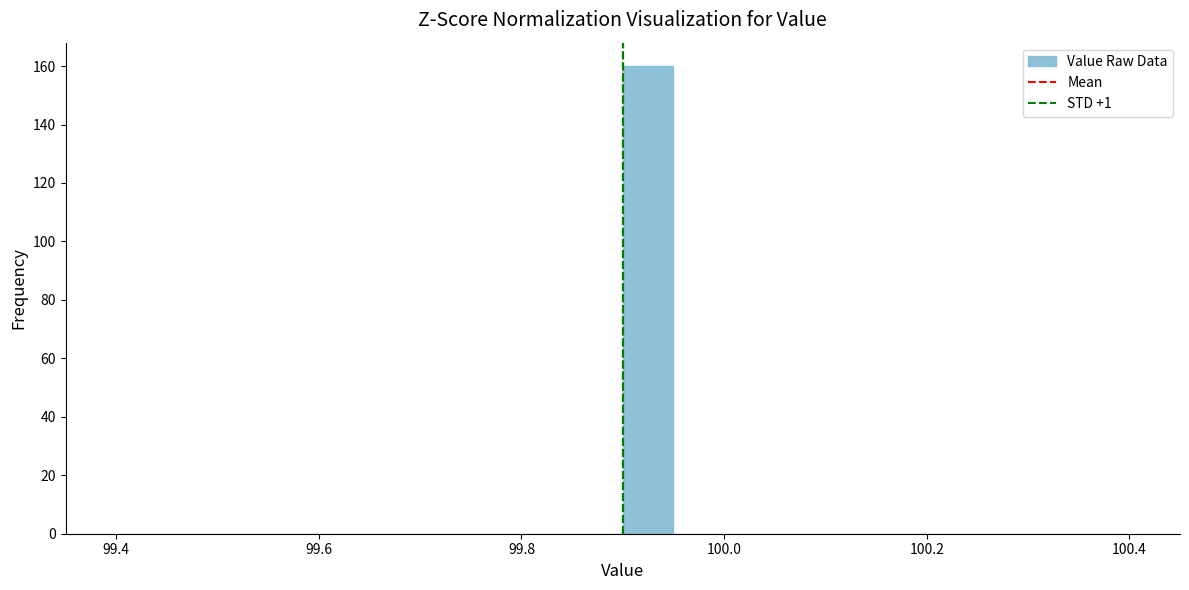

Around what value on the x-axis is the tallest bar? Give the approximate position of its centre, as read against the axis.

99.92